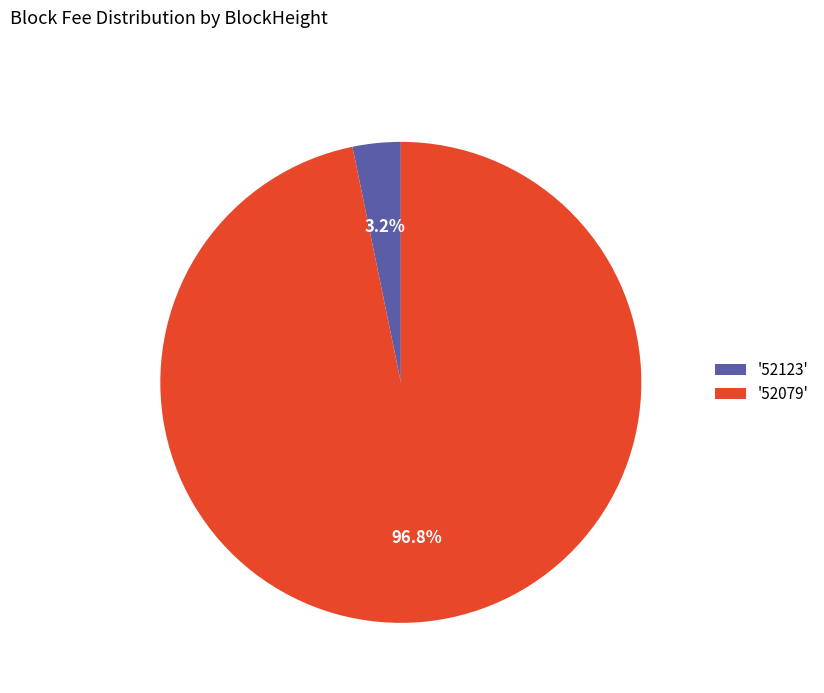

Count the number of slices in the pie.

2